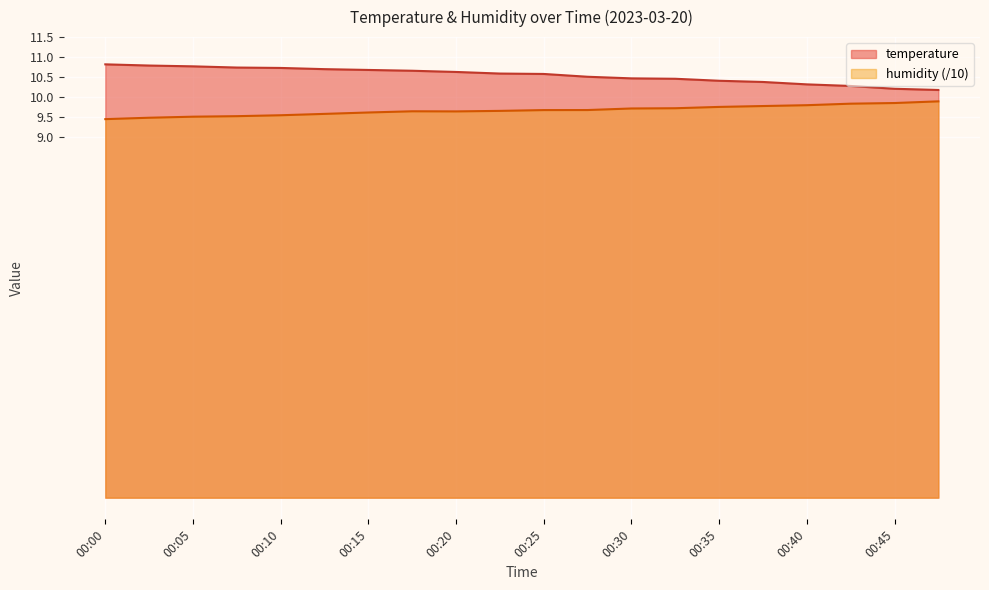

Reading right to left, transcribe all the data shown in this chart.

temperature: 10.2	10.2	10.3	10.3	10.4	10.4	10.5	10.5	10.5	10.6	10.6	10.6	10.7	10.7	10.7	10.7	10.7	10.8	10.8	10.8
humidity: 9.9	9.9	9.8	9.8	9.8	9.8	9.7	9.7	9.7	9.7	9.7	9.6	9.6	9.6	9.6	9.5	9.5	9.5	9.5	9.5